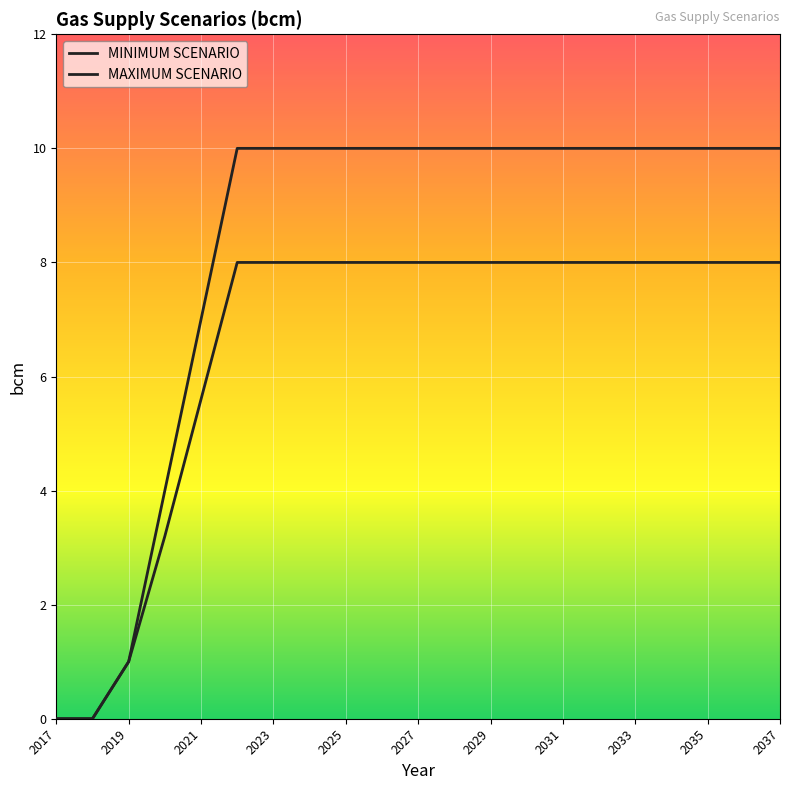

At how many categories does at least one series exceed 0?

19